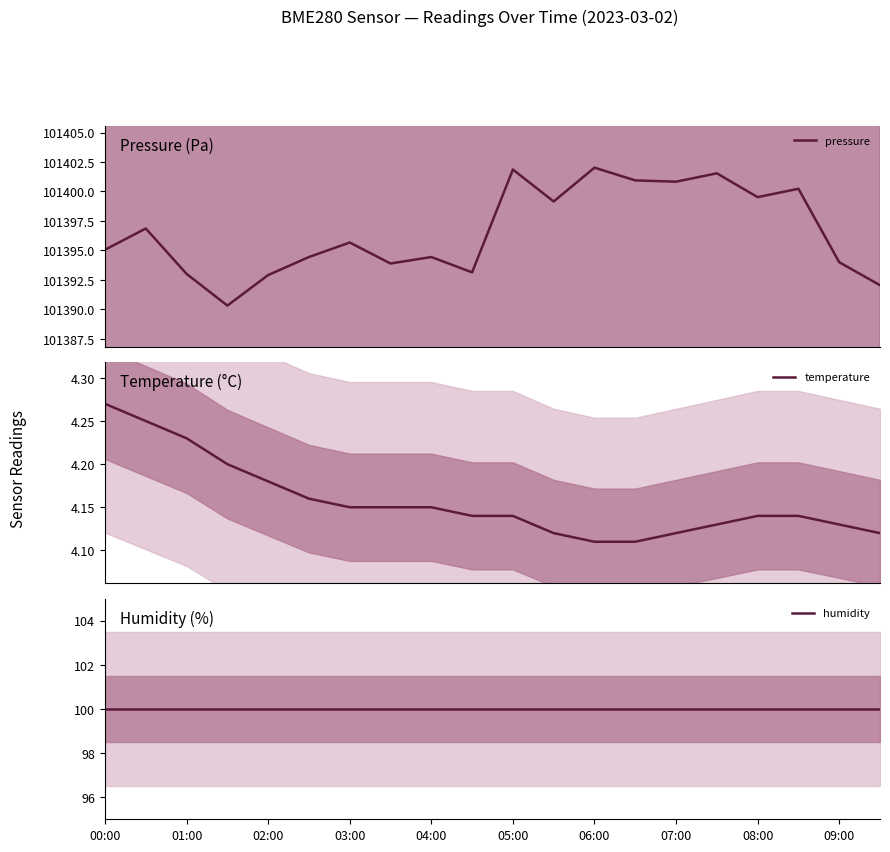

Reading right to left, extract all data points from this chart.

pressure: 101392.1	101394.0	101400.2	101399.5	101401.5	101400.8	101400.9	101402.0	101399.1	101401.9	101393.1	101394.4	101393.9	101395.7	101394.4	101392.9	101390.3	101393.0	101396.9	101395.1
temperature: 4.1	4.1	4.1	4.1	4.1	4.1	4.1	4.1	4.1	4.1	4.1	4.2	4.2	4.2	4.2	4.2	4.2	4.2	4.2	4.3
humidity: 100.0	100.0	100.0	100.0	100.0	100.0	100.0	100.0	100.0	100.0	100.0	100.0	100.0	100.0	100.0	100.0	100.0	100.0	100.0	100.0